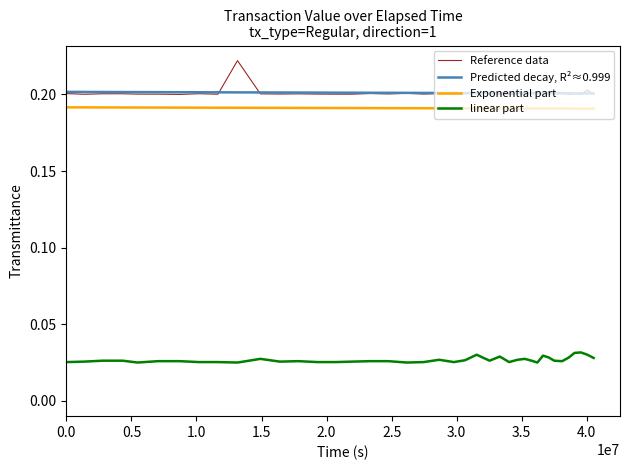

True or false: Reference data and Exponential part cross at least once.

False